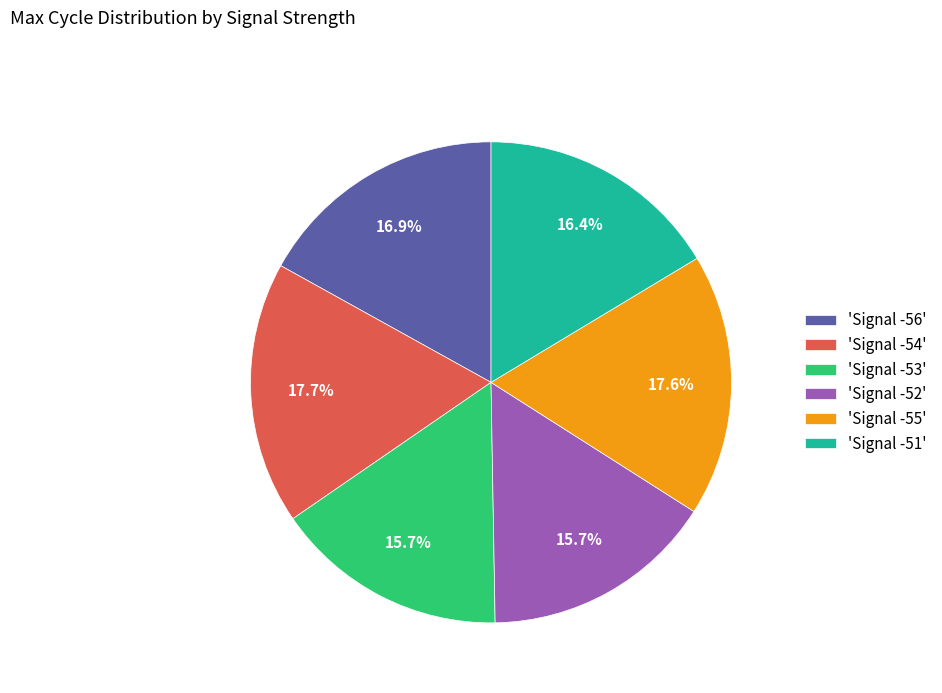

Which has a higher value, 'Signal -53' or 'Signal -51'?

'Signal -51'